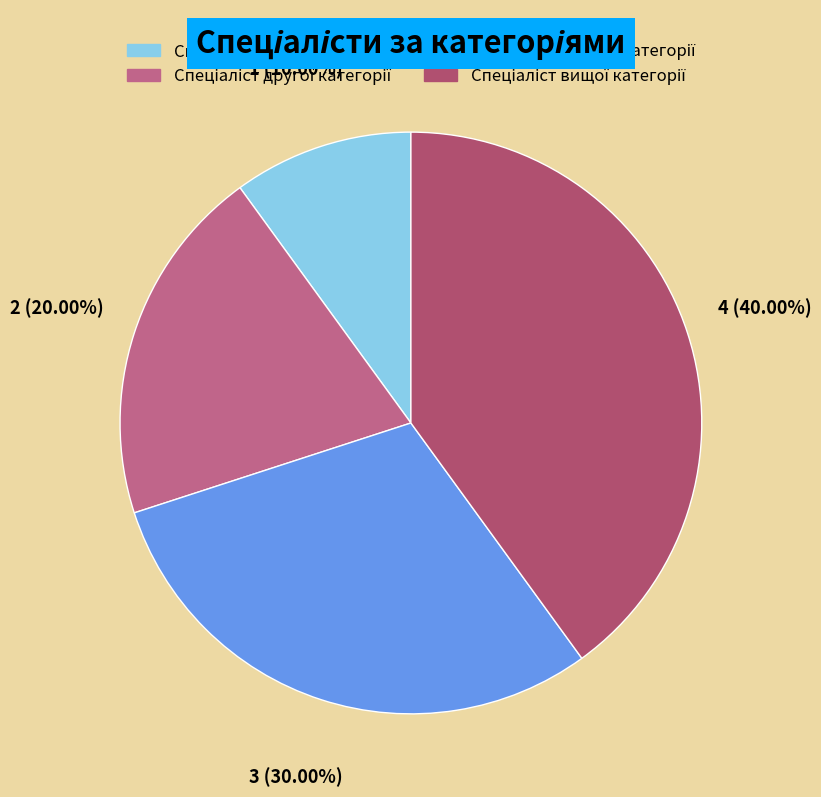

The Спеціаліст першої категорії slice represents 24% of the pie. True or false?

False